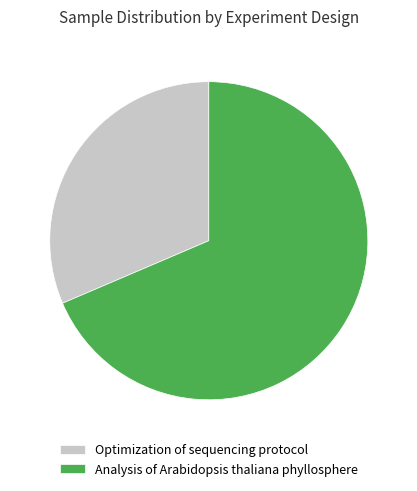

How many slices are in this pie chart?

2